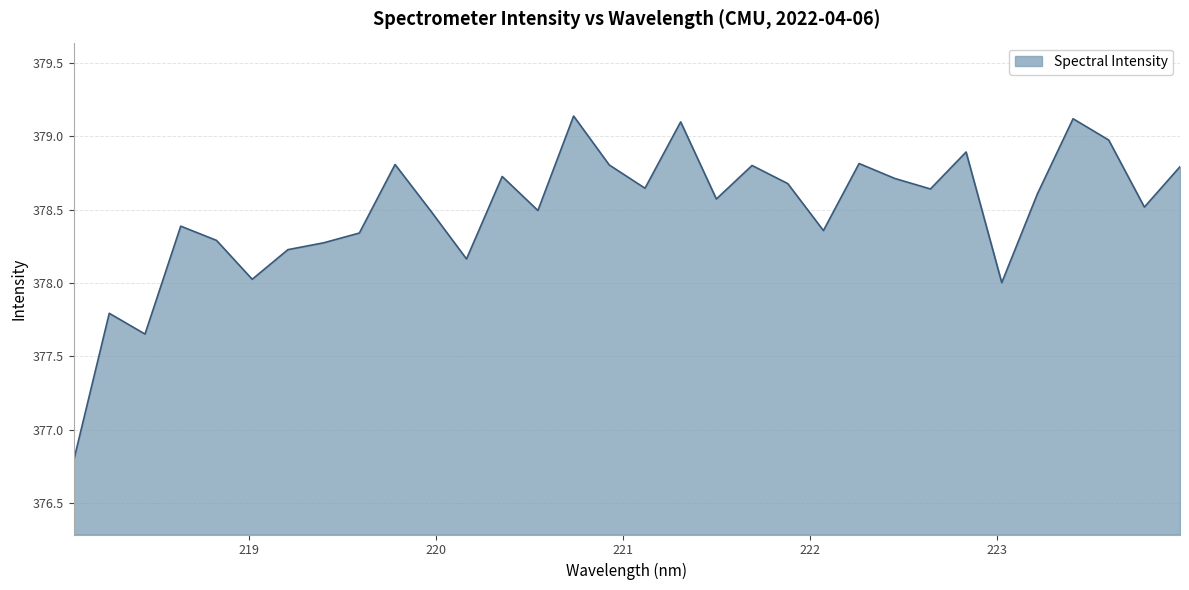

What is the smallest value displayed?

376.8